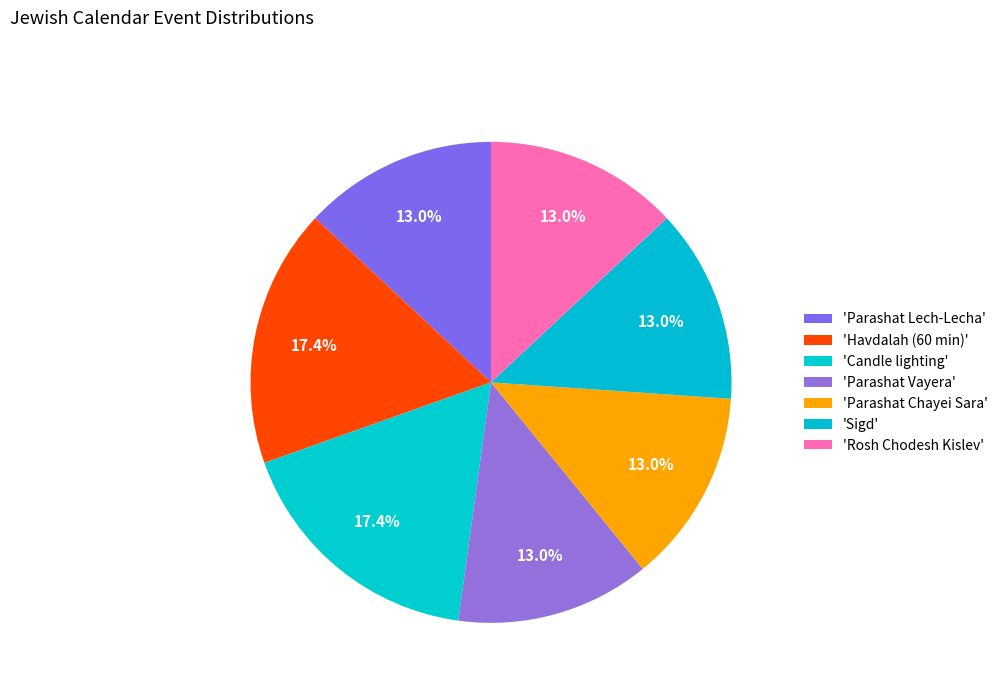

How many segments does this pie chart have?

7